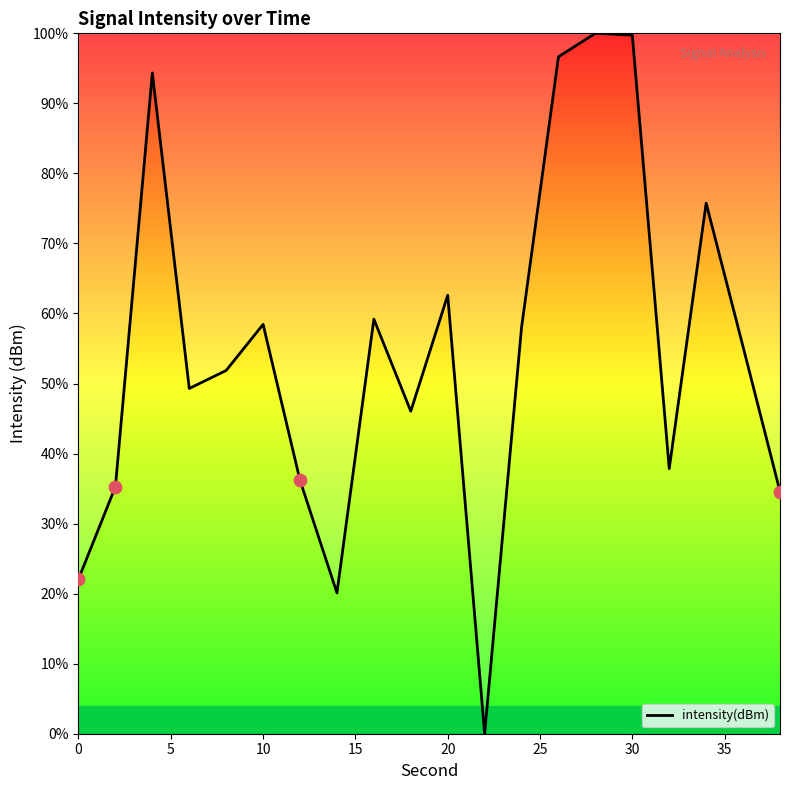

What is the difference between the maximum and minimum values?

100.0